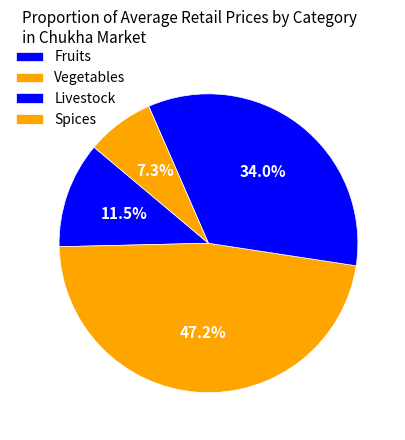

Count the number of slices in the pie.

4